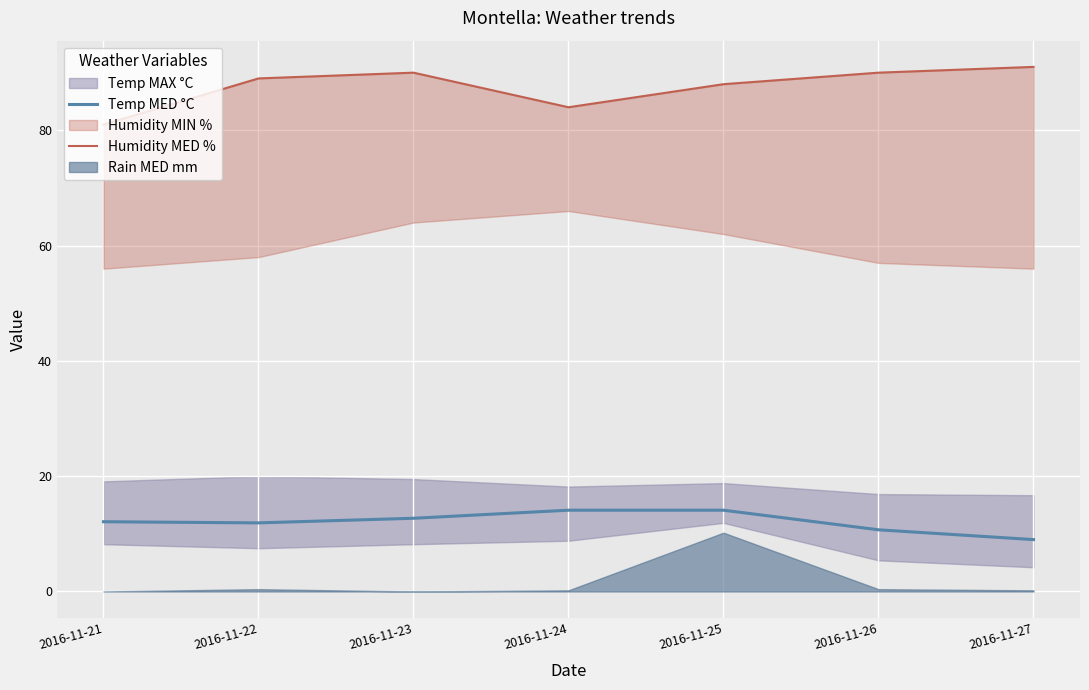

True or false: Temp MED °C has a value of 14.1 at 2016-11-25.

True